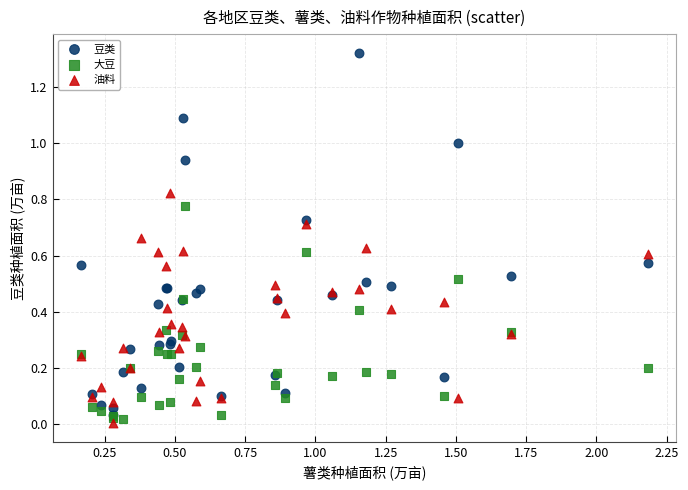

What are all the series names shown in the legend?

豆类, 大豆, 油料